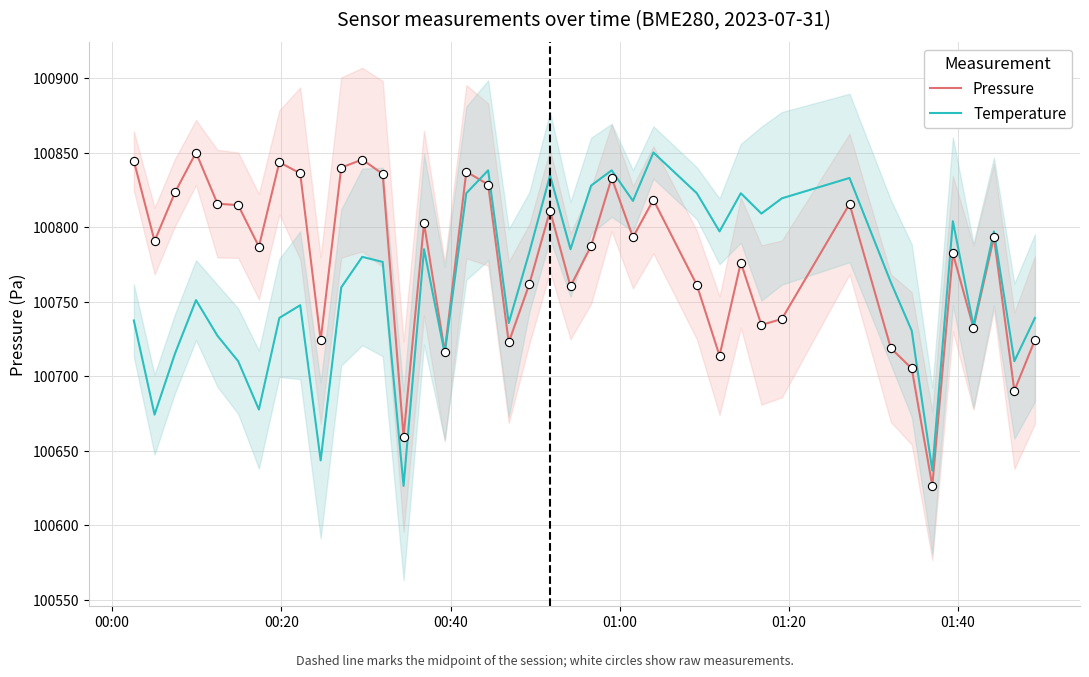

Which series has the widest spread of Y values?

Pressure